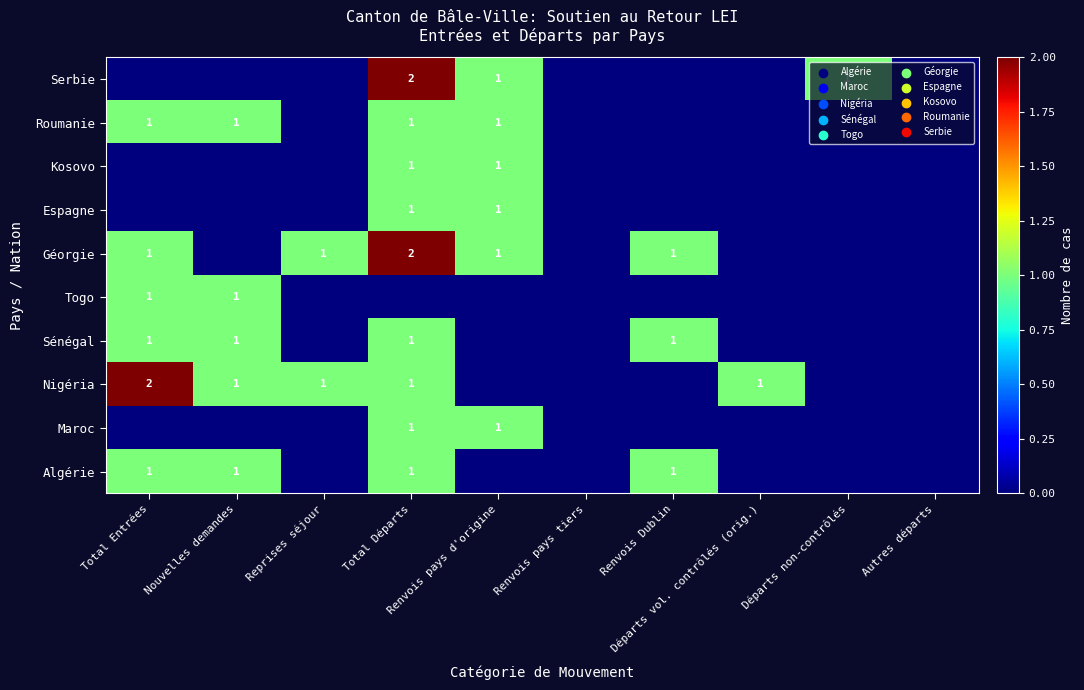

What is the difference between the Nigéria values at Départs non-contrôlés and Reprises séjour?

1